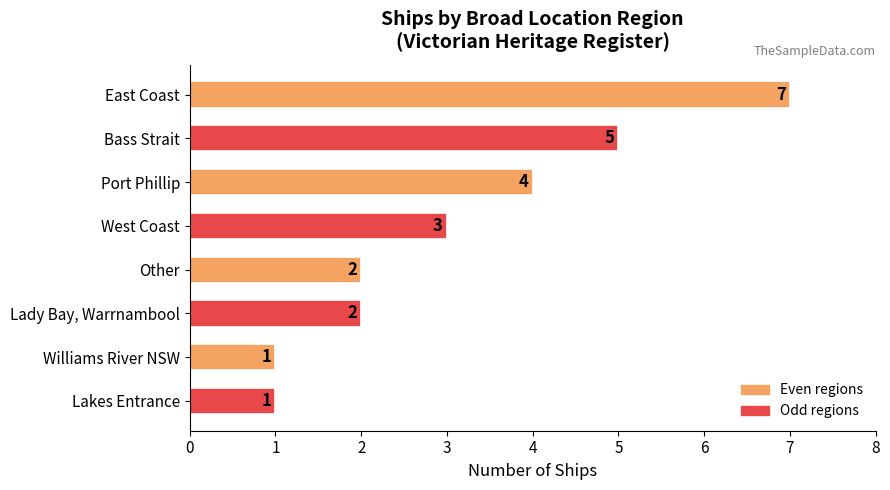

What is the greatest value displayed?

7